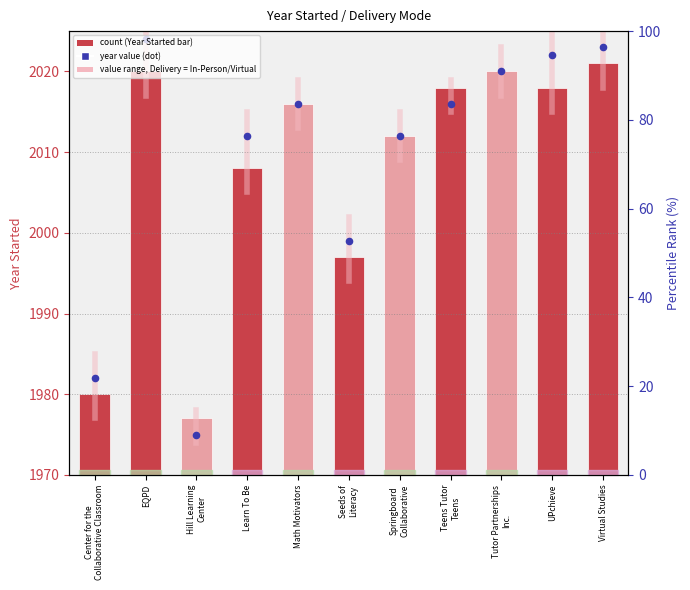

Between Virtual and Virtual, which is larger?

Virtual